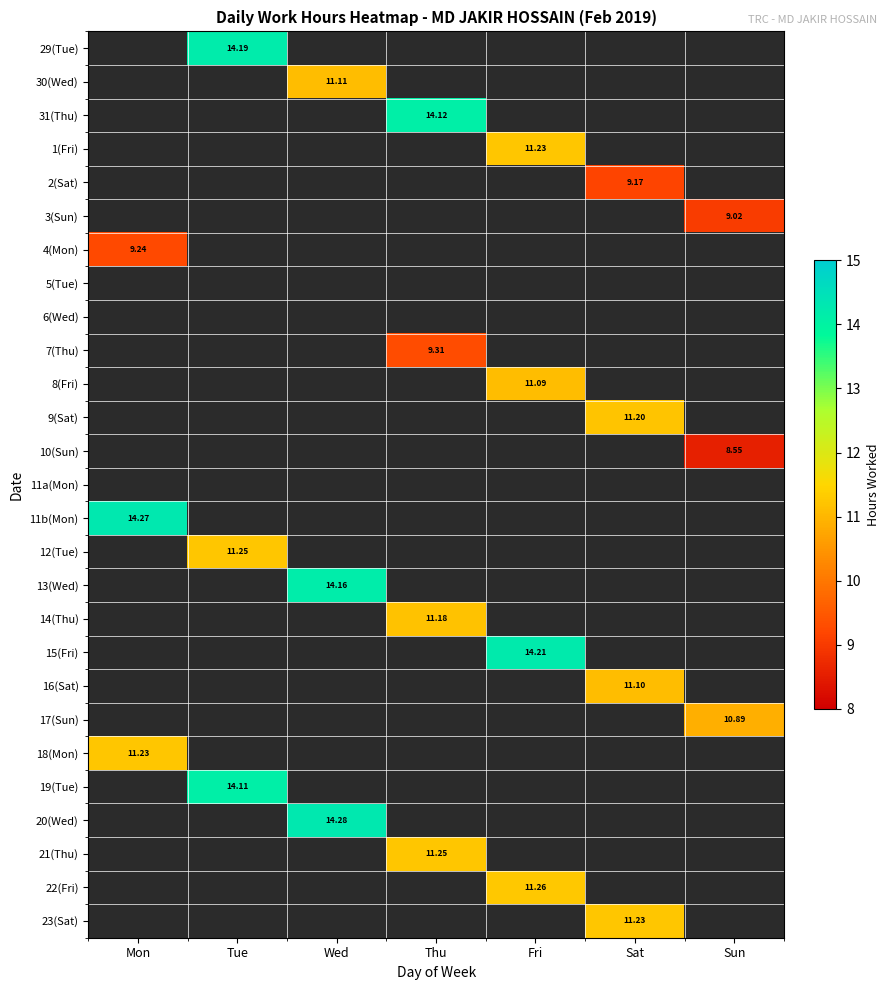

List the series in order of their peak value, highest first.

20(Wed), 11b(Mon), 15(Fri), 29(Tue), 13(Wed), 31(Thu), 19(Tue), 22(Fri), 12(Tue), 21(Thu), 1(Fri), 18(Mon), 23(Sat), 9(Sat), 14(Thu), 30(Wed), 16(Sat), 8(Fri), 17(Sun), 7(Thu), 4(Mon), 2(Sat), 3(Sun), 10(Sun), 5(Tue), 6(Wed), 11a(Mon)